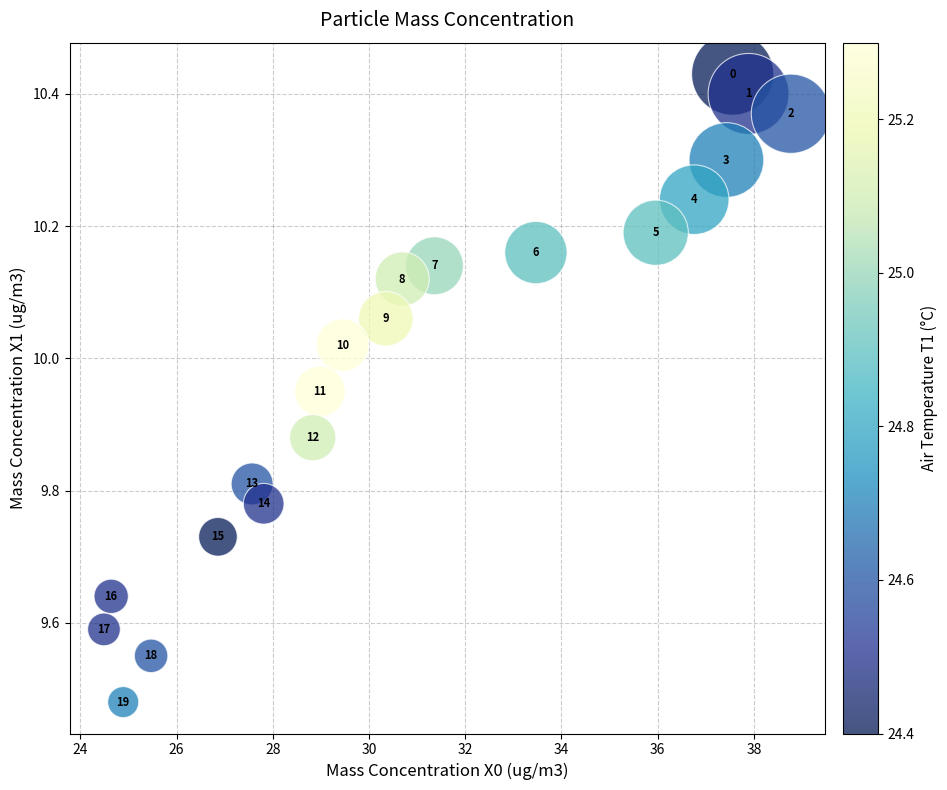

What is the range of X values (max minus min)?

14.3